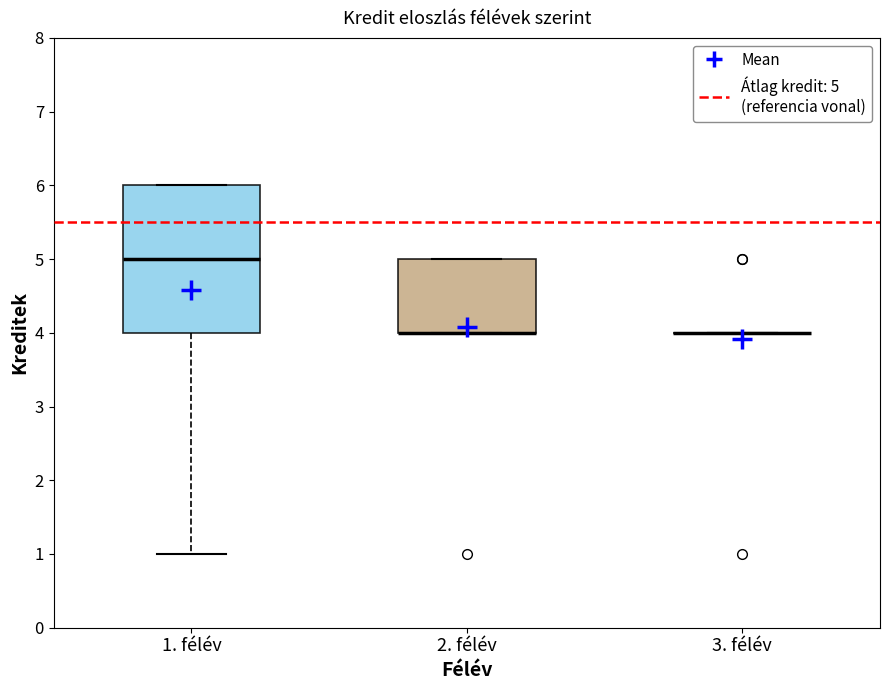

Where does the lower whisker of the box for 1. félév end on the y-axis? The values are not printed on the chart, so give them approximately, as read against the axis.

1